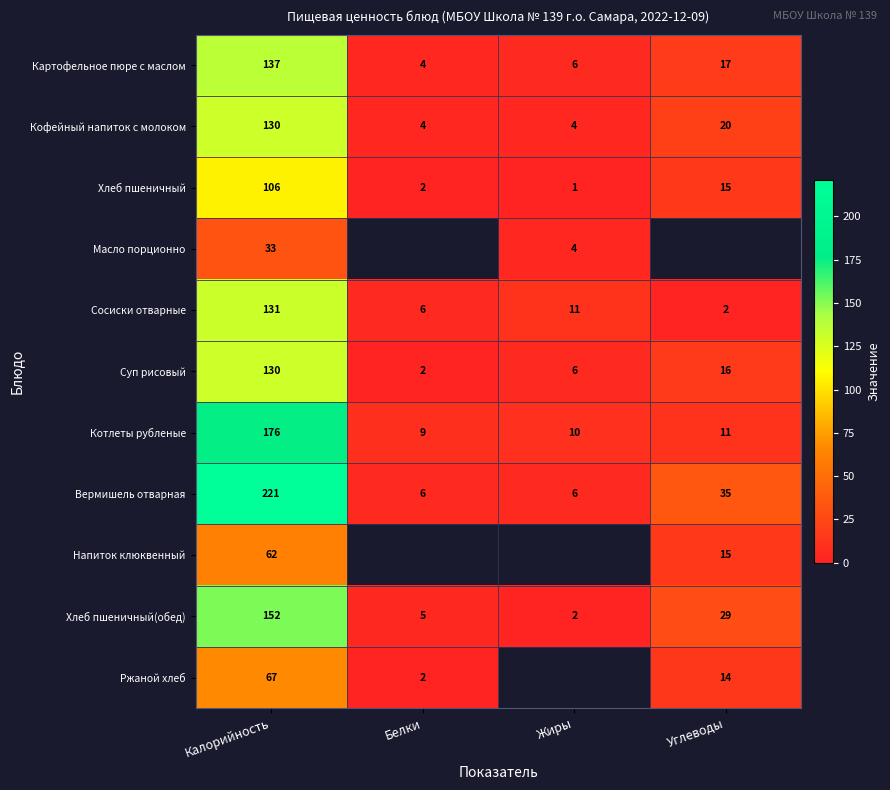

Is the value of Хлеб пшеничный(обед) at Углеводы greater than the value of Хлеб пшеничный at Калорийность?

No